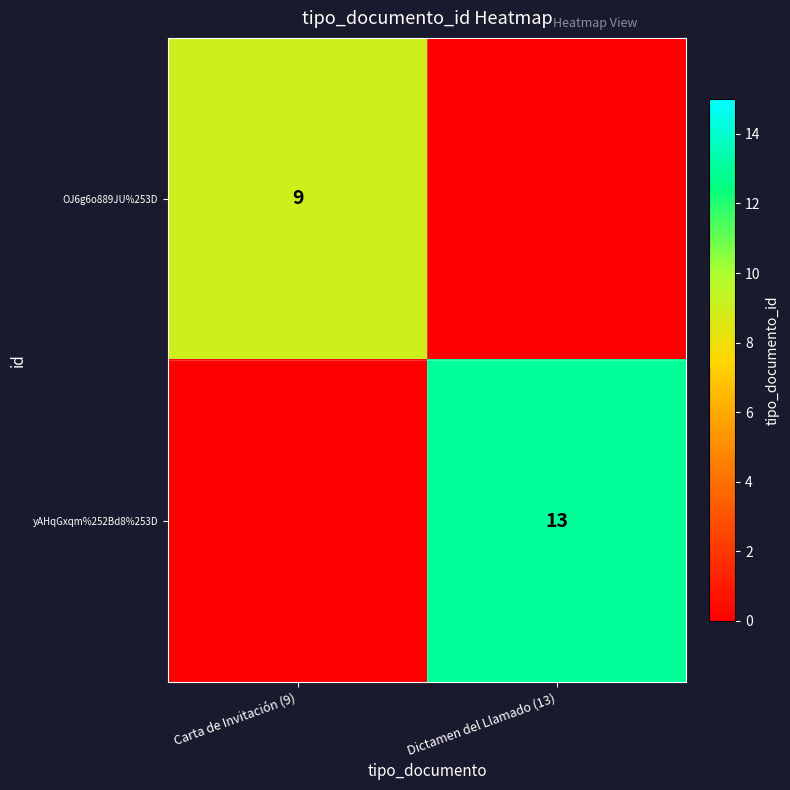

Between Carta de Invitación (9) and Dictamen del Llamado (13), which is larger?

Carta de Invitación (9)